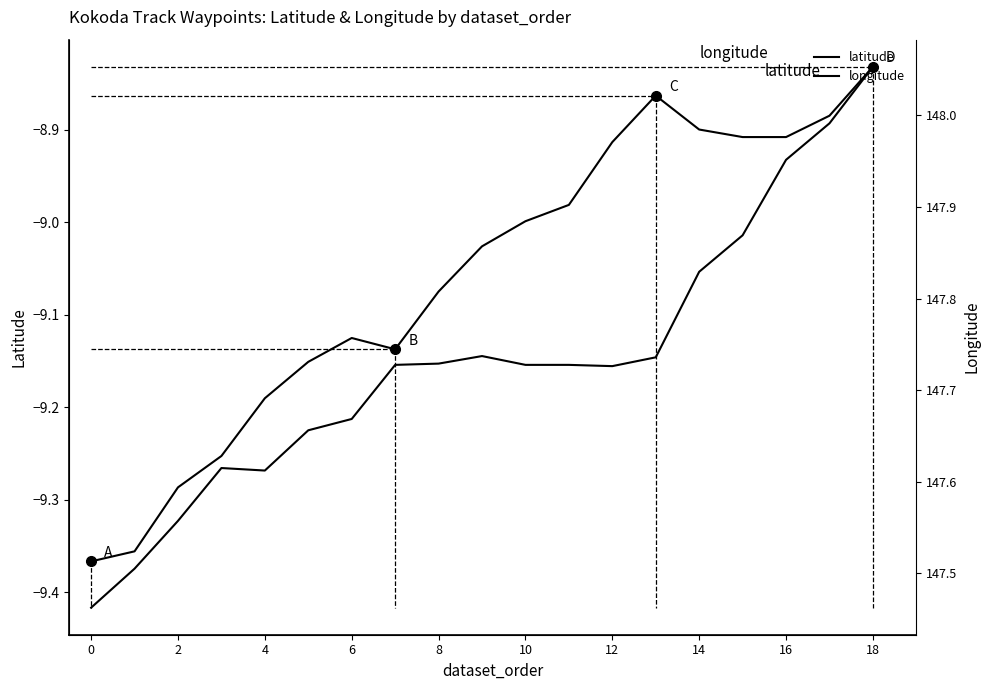

True or false: longitude and latitude intersect in this chart.

False